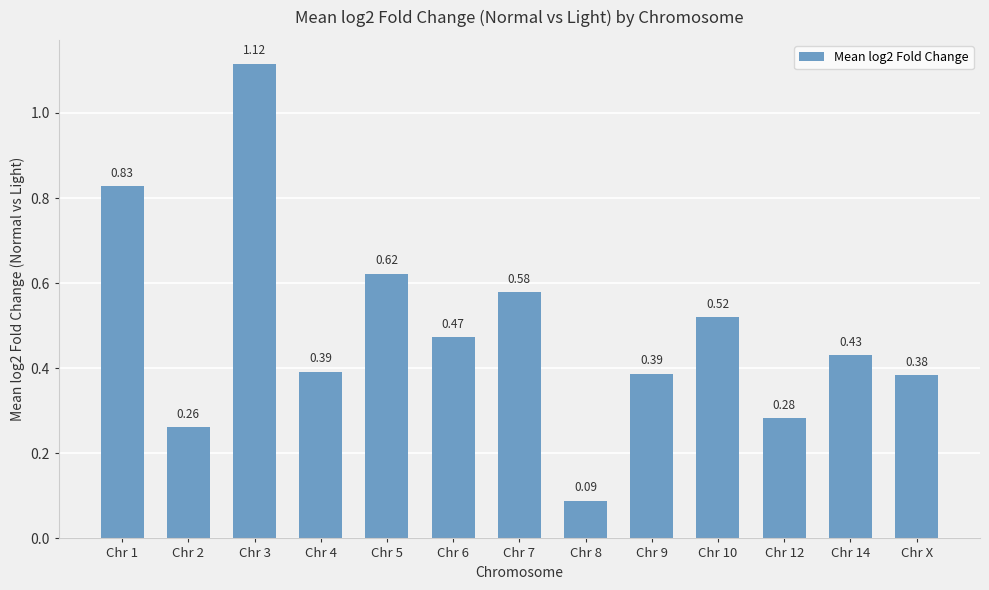

Does the chart contain any negative values?

No